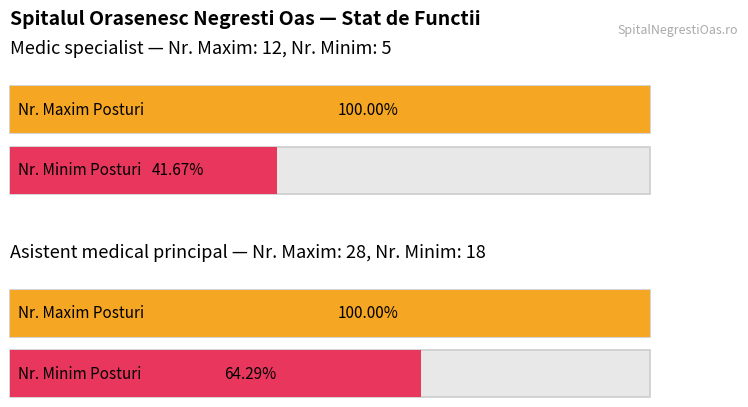

Between Nr. Posturi (Medic) and Nr. Maxim (Asistent), which series saw the biggest shift?

Medic